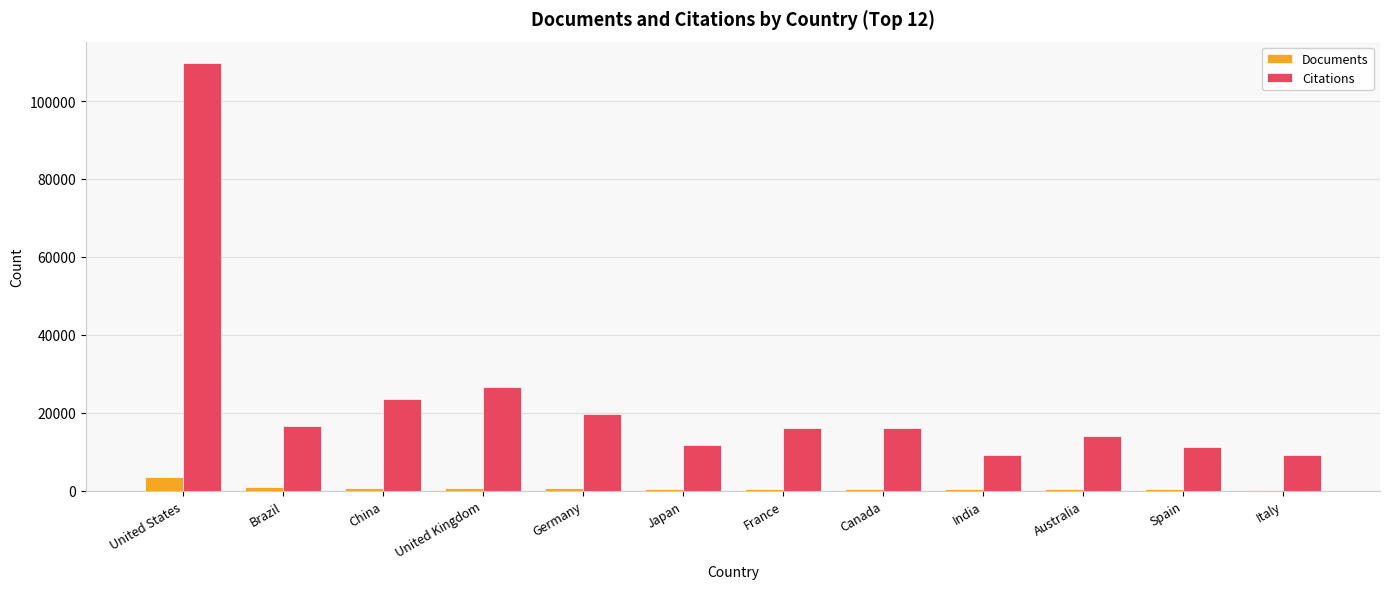

What is the greatest value displayed?

109749